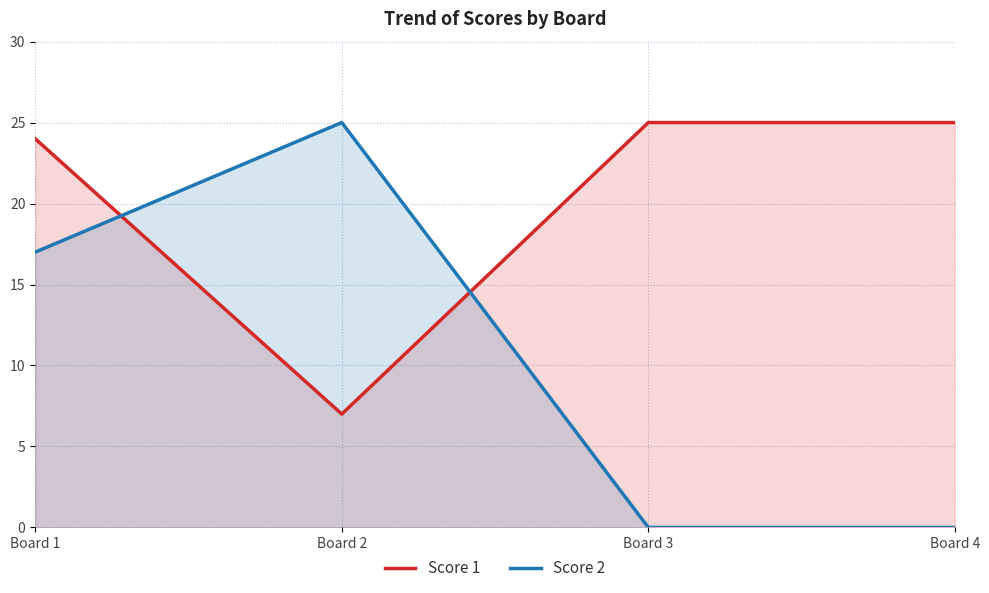

Where do Score 1 and Score 2 first cross each other?

Board 1 and Board 2